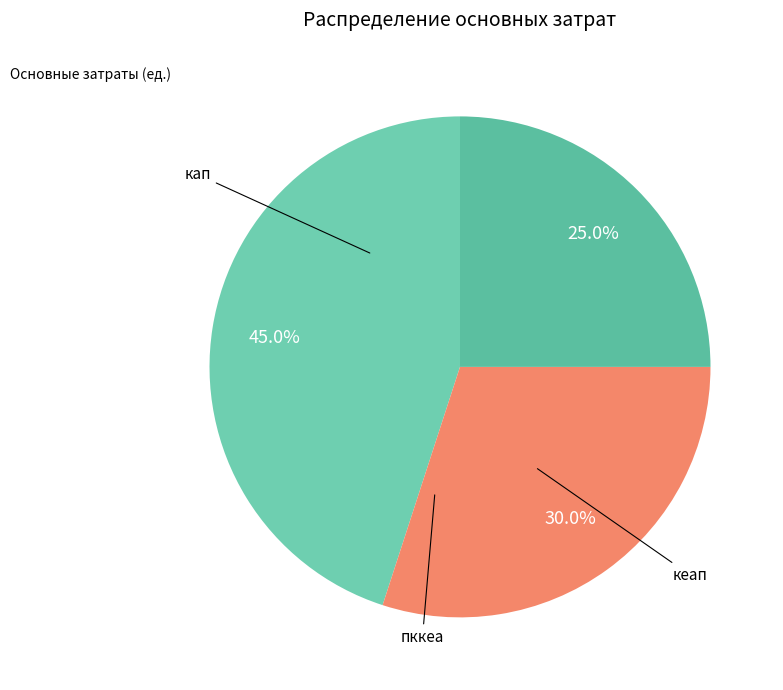

How many segments does this pie chart have?

3